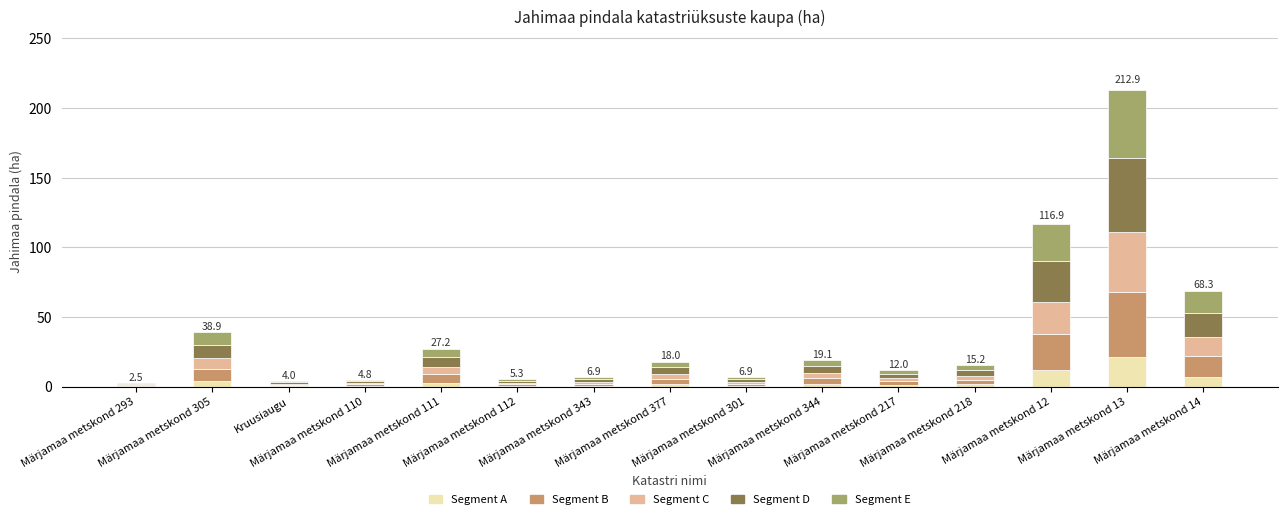

What is the sum of all Segment A values?

55.9